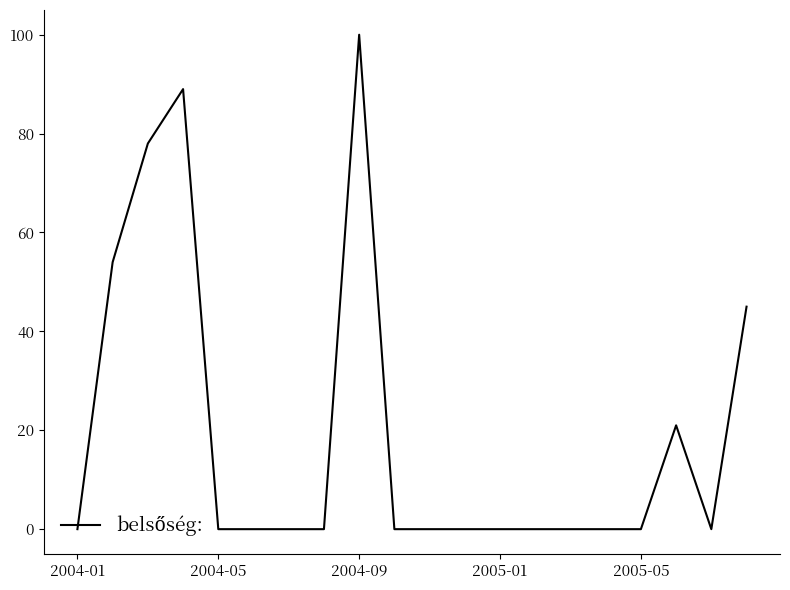

What is the difference between the maximum and minimum values?

100